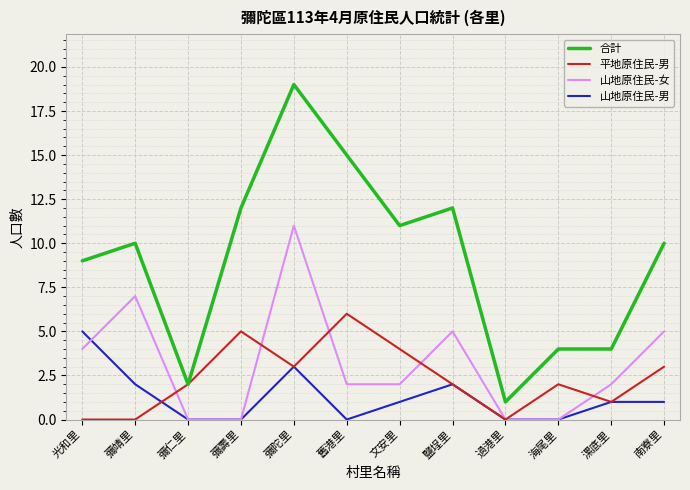

Which series has the widest spread of values?

合計